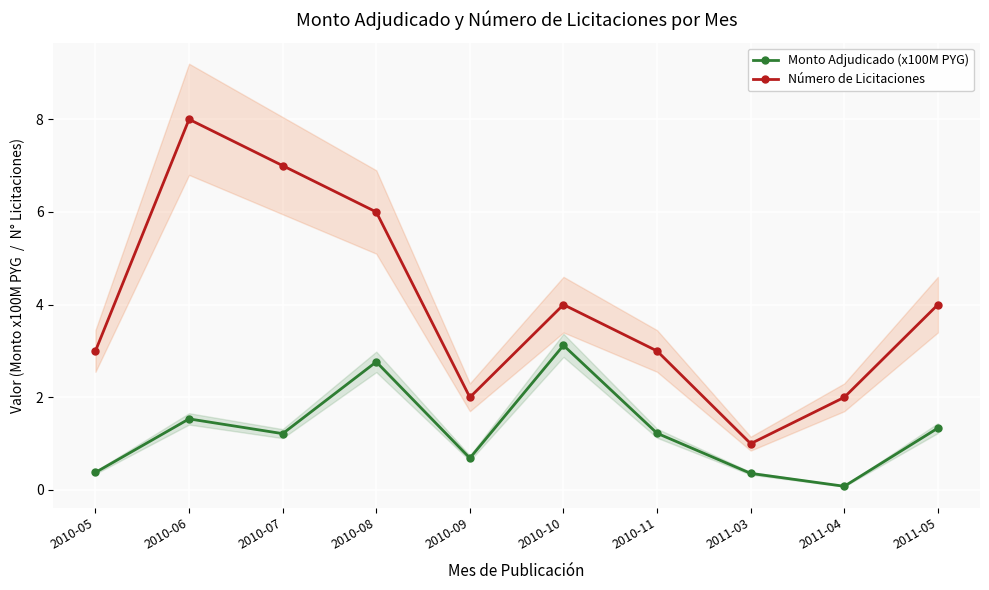

How many interior local valleys does the Número de Licitaciones series have?

2